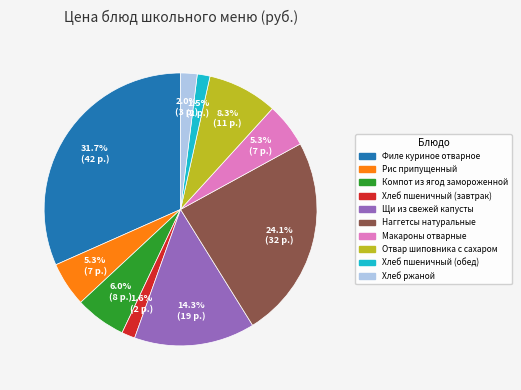

Is there any slice that represents more than half of the pie?

No